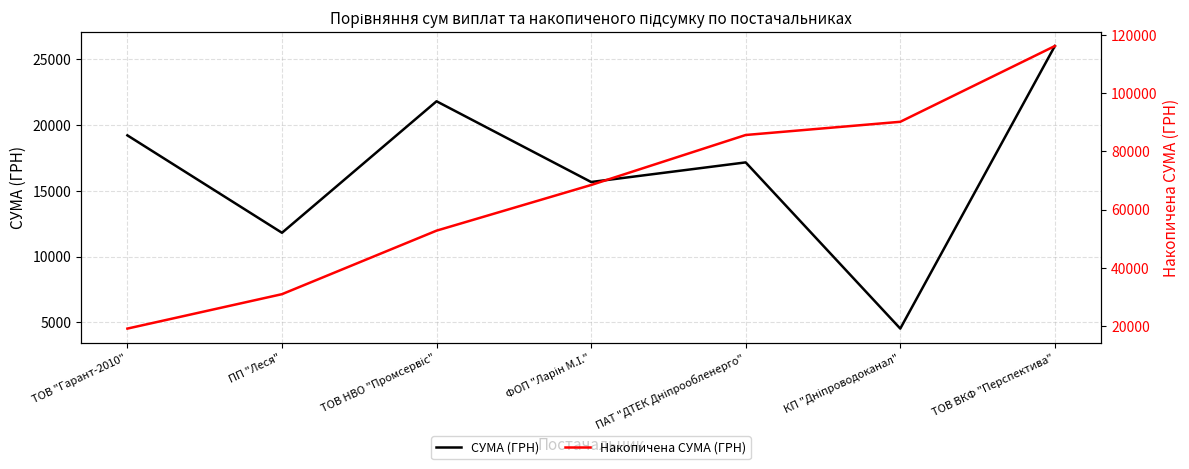

List the labels in order of СУМА (ГРН) value, smallest first.

КП "Дніпроводоканал", ПП "Леся", ФОП "Ларін М.І.", ПАТ "ДТЕК Дніпрообленерго", ТОВ "Гарант-2010", ТОВ НВО "Промсервіс", ТОВ ВКФ "Перспектива"